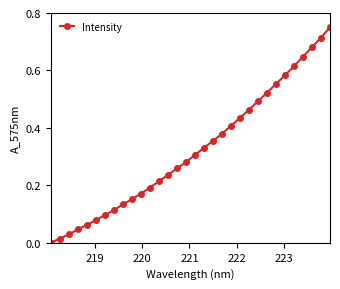

How many lines are shown in the chart?

1